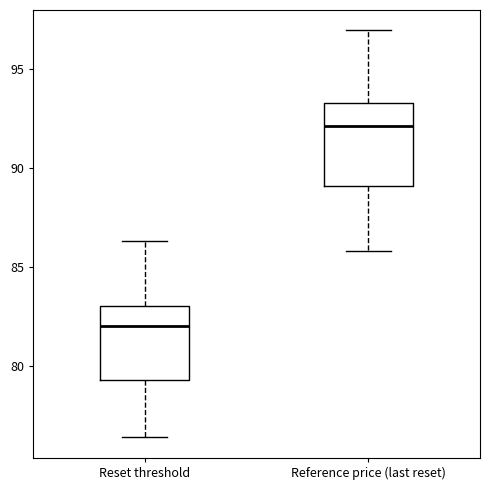

Where is the upper edge of the box for Reset threshold on the y-axis? The values are not printed on the chart, so give them approximately, as read against the axis.

83.0